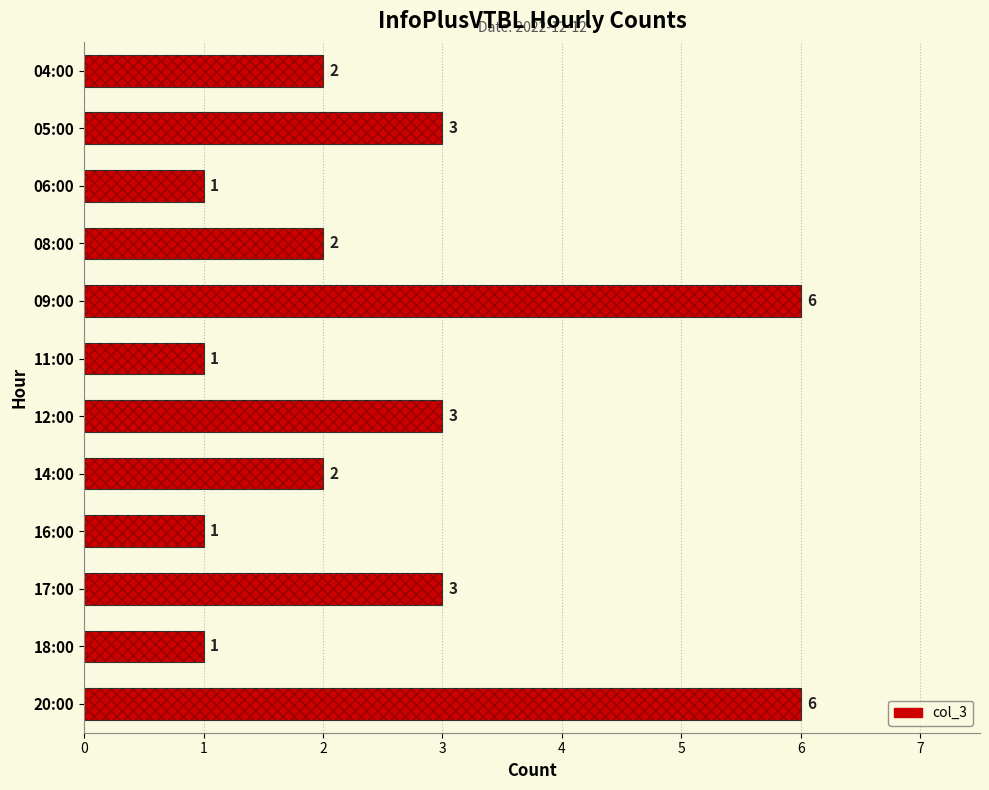

Does the chart contain any negative values?

No